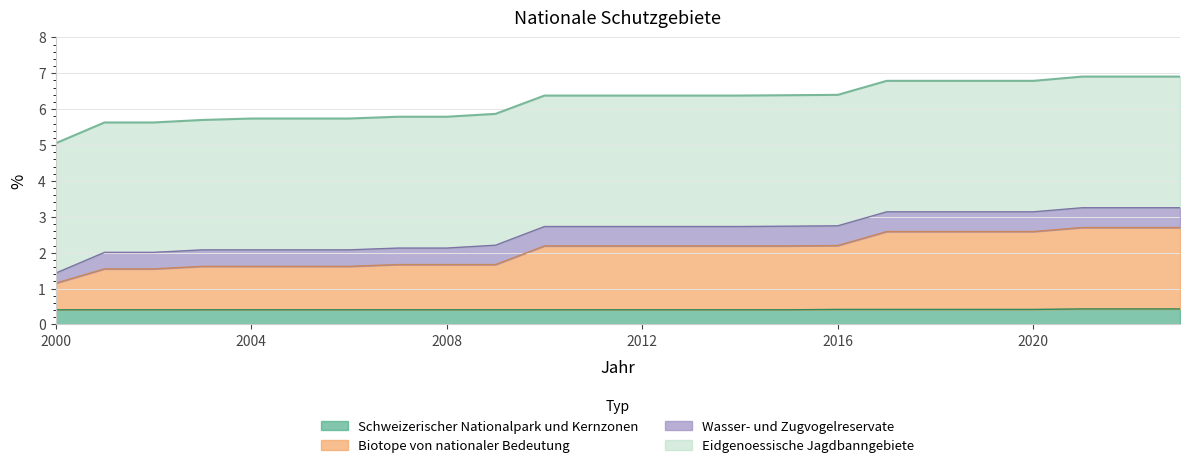

The Schweizerischer Nationalpark und Kernzonen series shows 0.4 at 2012. True or false?

True